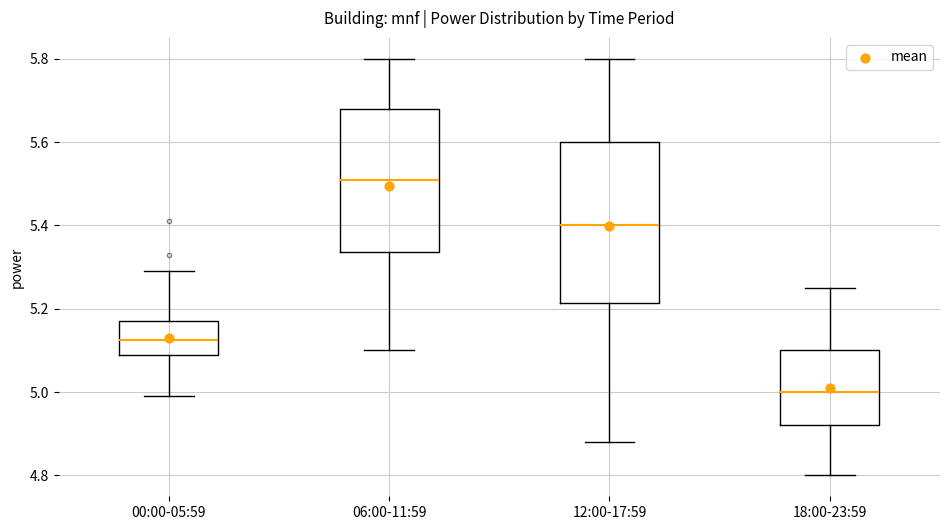

Reading left to right, read every box against the y-axis: the position of its median line, the range the box covers, and the ends of its whiskers. The values are not printed on the chart, so give them approximately, as read against the axis.

00:00-05:59: median 5.12, box 5.10 to 5.18, whiskers 5.00 to 5.30
06:00-11:59: median 5.52, box 5.34 to 5.68, whiskers 5.10 to 5.80
12:00-17:59: median 5.40, box 5.22 to 5.60, whiskers 4.88 to 5.80
18:00-23:59: median 5.00, box 4.92 to 5.10, whiskers 4.80 to 5.26